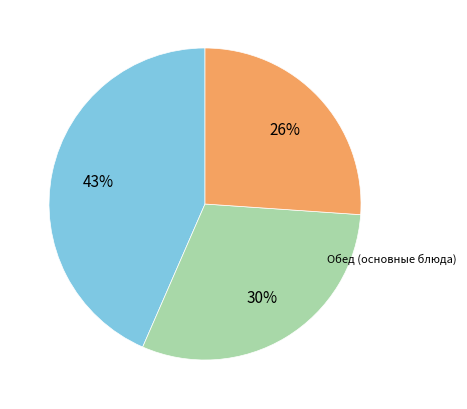

To the nearest percent, what is the difference between the largest and smallest slice percentages?

17%